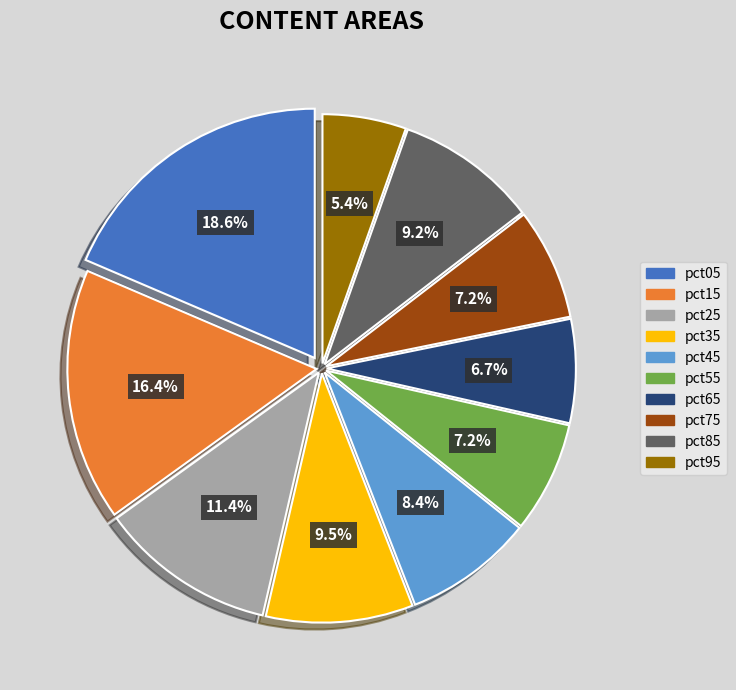

Is it true that pct05 is 19% of the pie?

True